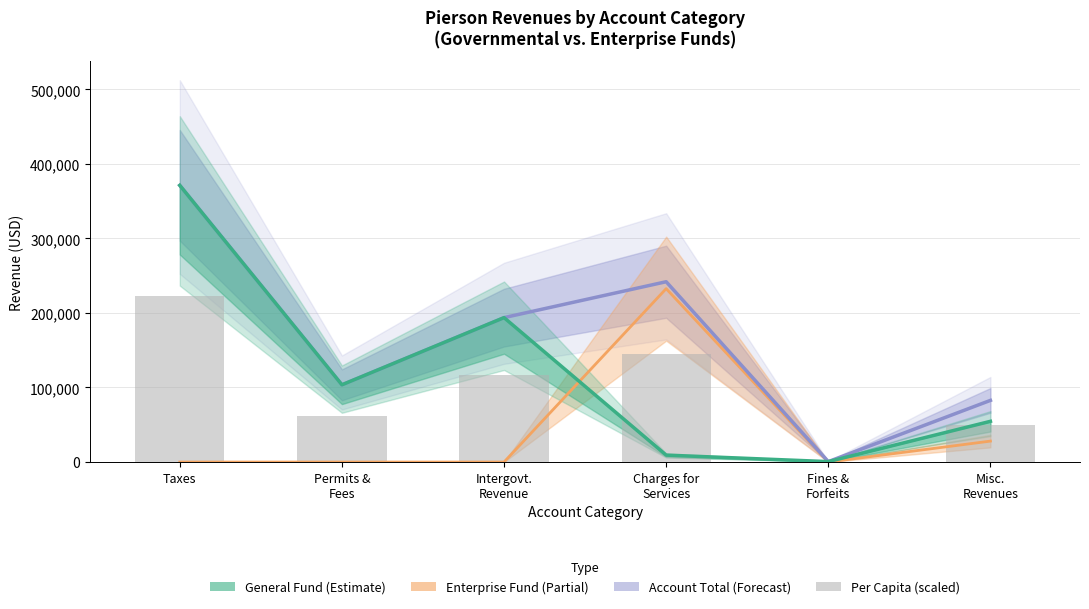

Is it true that Enterprise equals 0.0 at Intergovt.
Revenue?

True